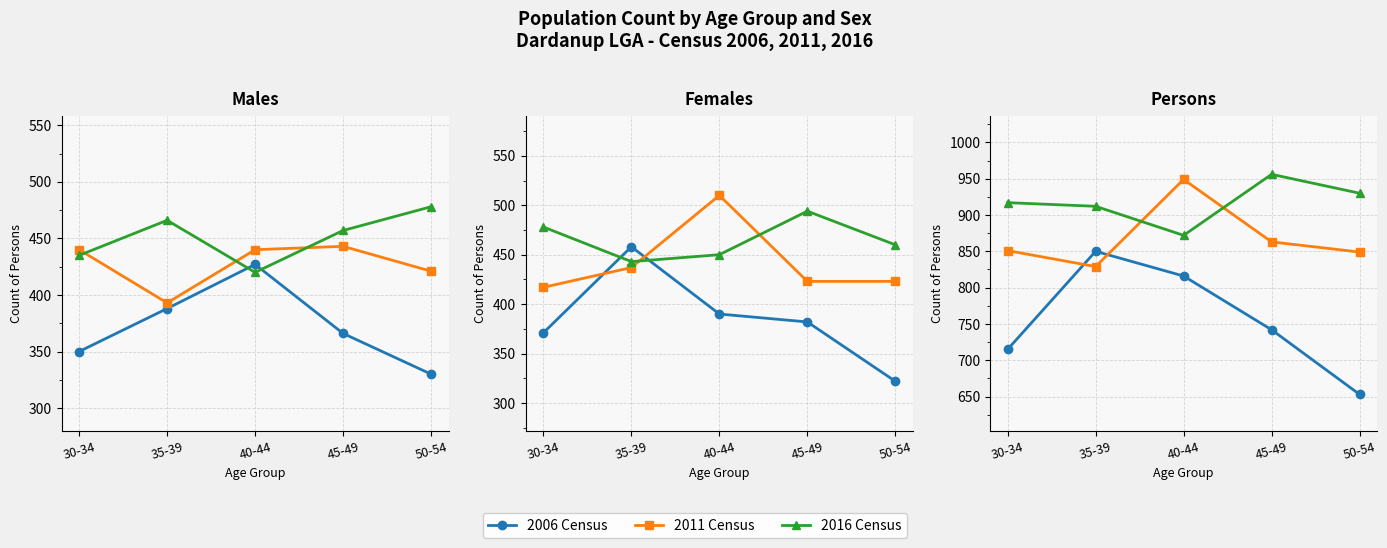

The value of 2006 Census at 50-54 is 365. True or false?

False